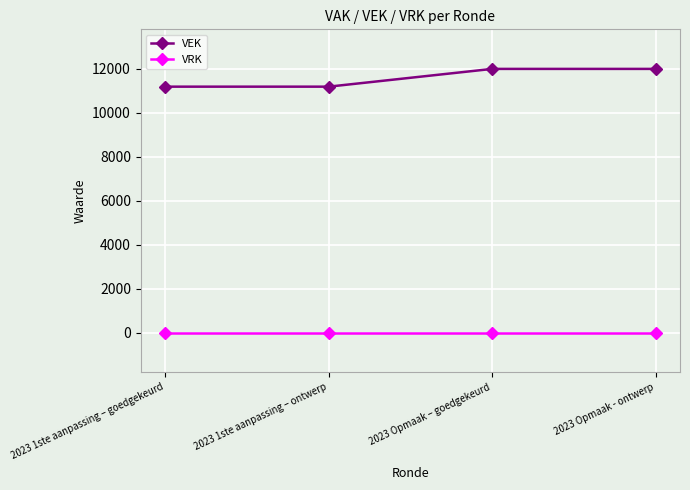

True or false: VEK and VRK intersect in this chart.

False